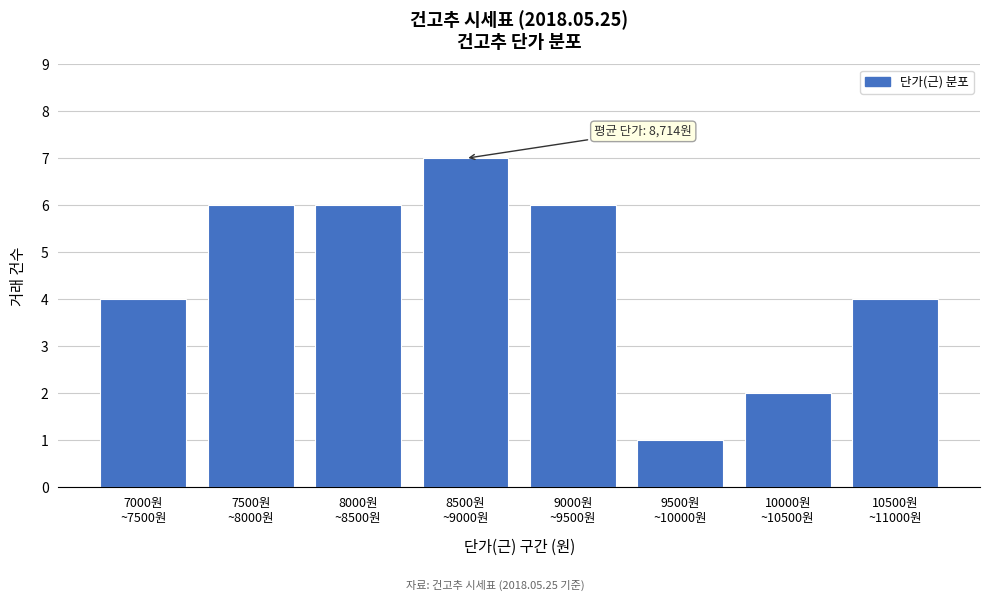

Reading left to right, extract all data points from this chart.

4	6	6	7	6	1	2	4